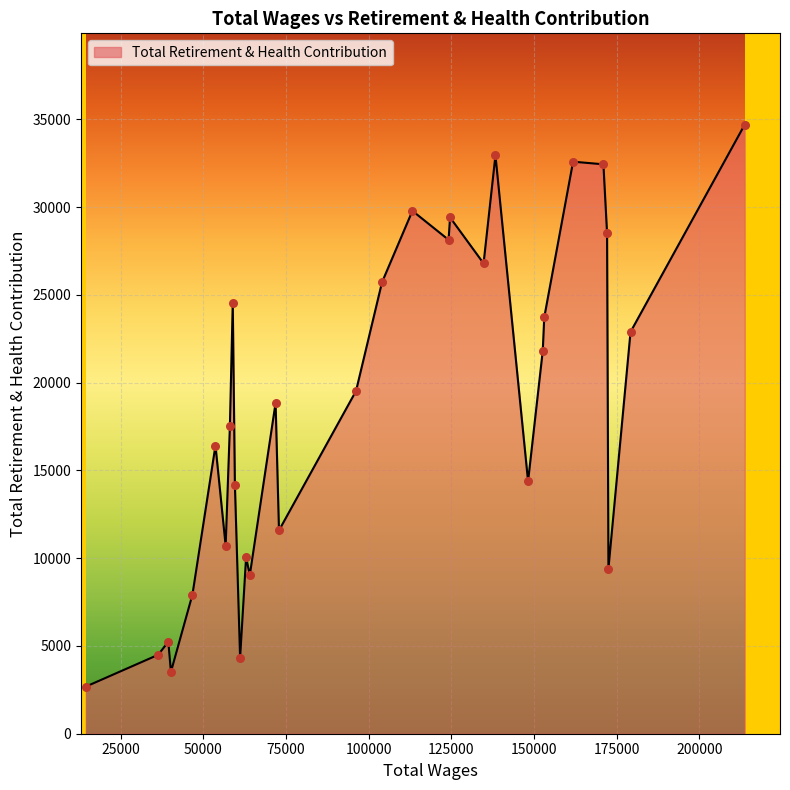

What is the difference between the maximum and minimum values?

32012